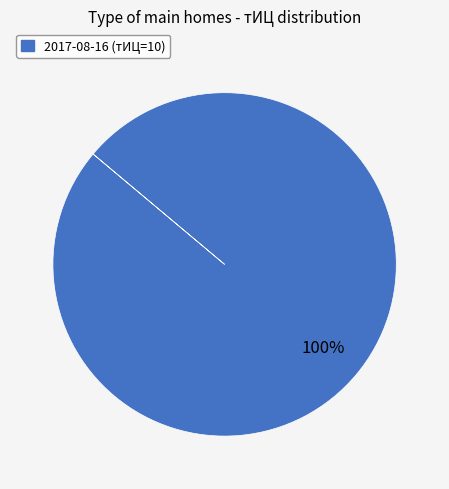

Which category accounts for the majority?

2017-08-16 (тИЦ=10)